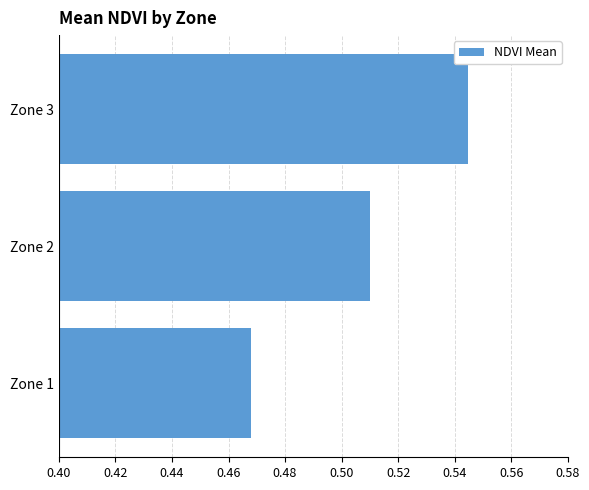

The chart shows a value of 1.0 at Zone 3. True or false?

False